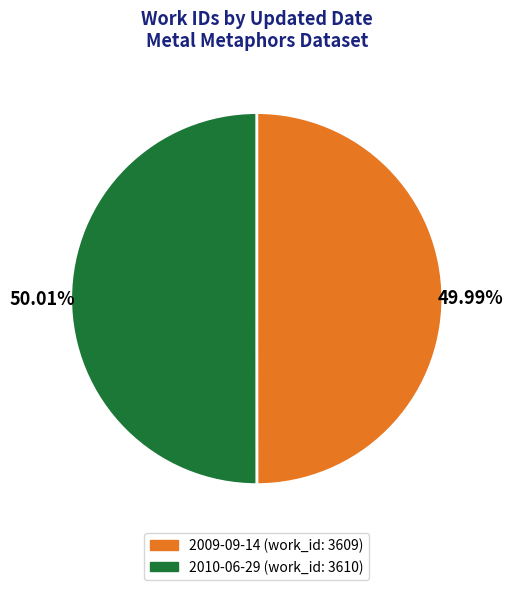

True or false: 2010-06-29 accounts for 50% of the total.

True